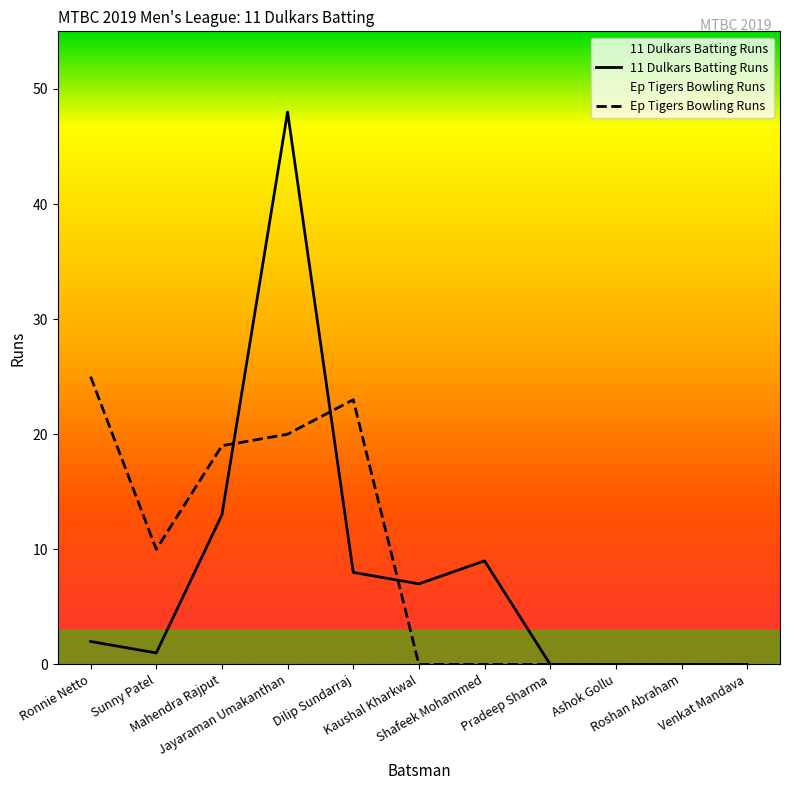

Does the chart display data point markers on the line(s)?

No